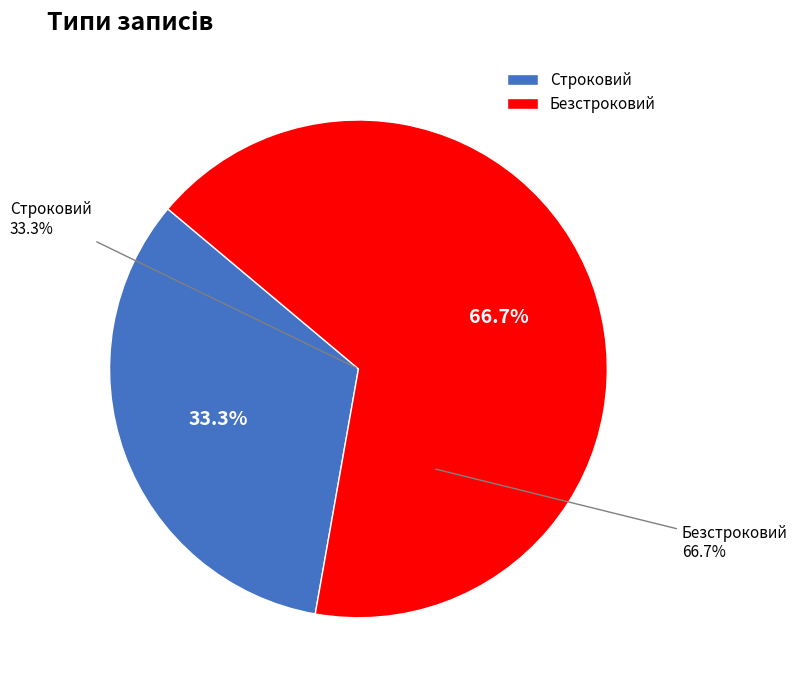

Combined, do Безстроковий and Строковий account for over 50%?

Yes